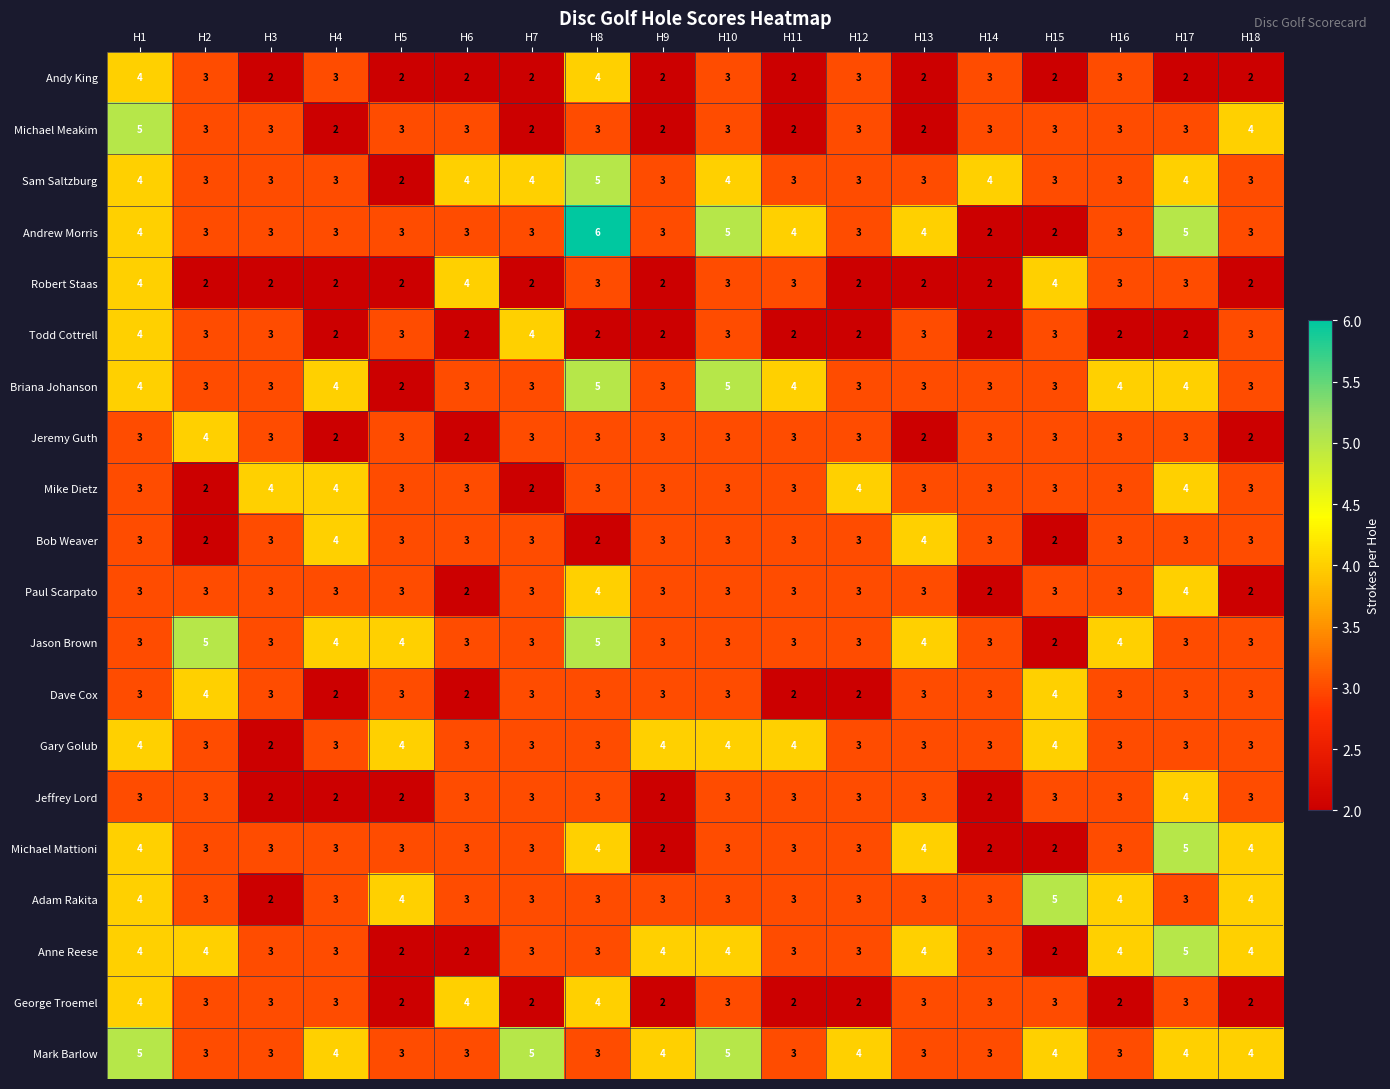

True or false: Jeffrey Lord has a value of 4 at H16.

False